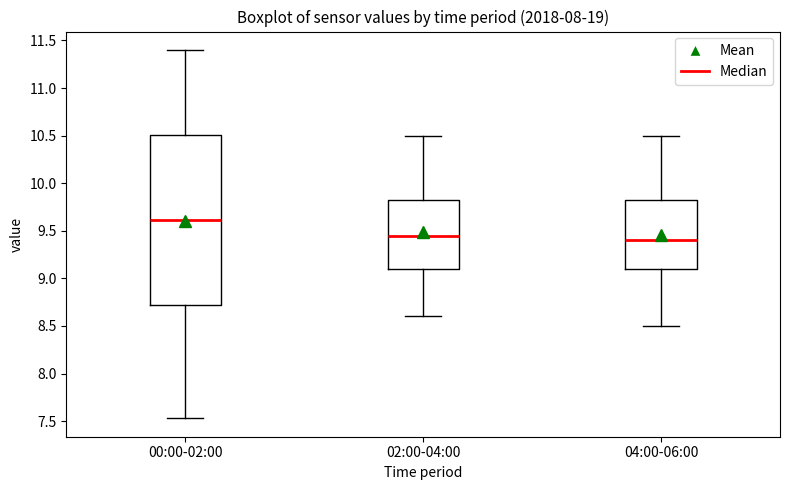

Comparing the boxes themselves (not the whiskers), which one is the tallest?

00:00-02:00